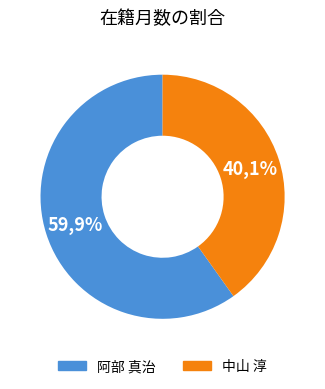

To the nearest percent, what percentage of the pie is 阿部 真治?

60%